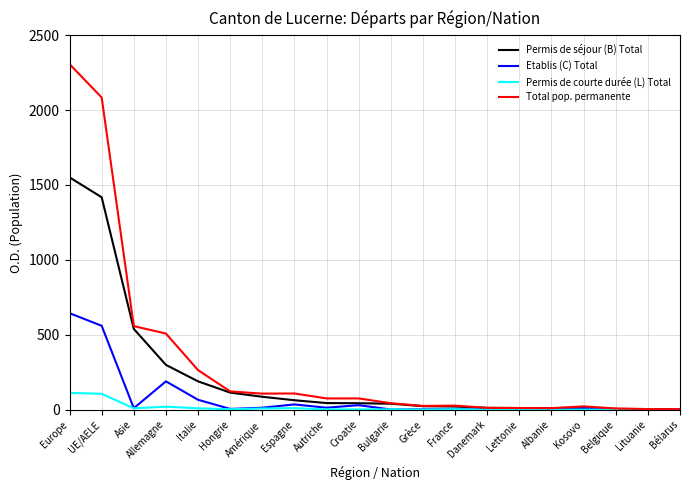

What is the difference between the highest and lowest values at Europe?

2195